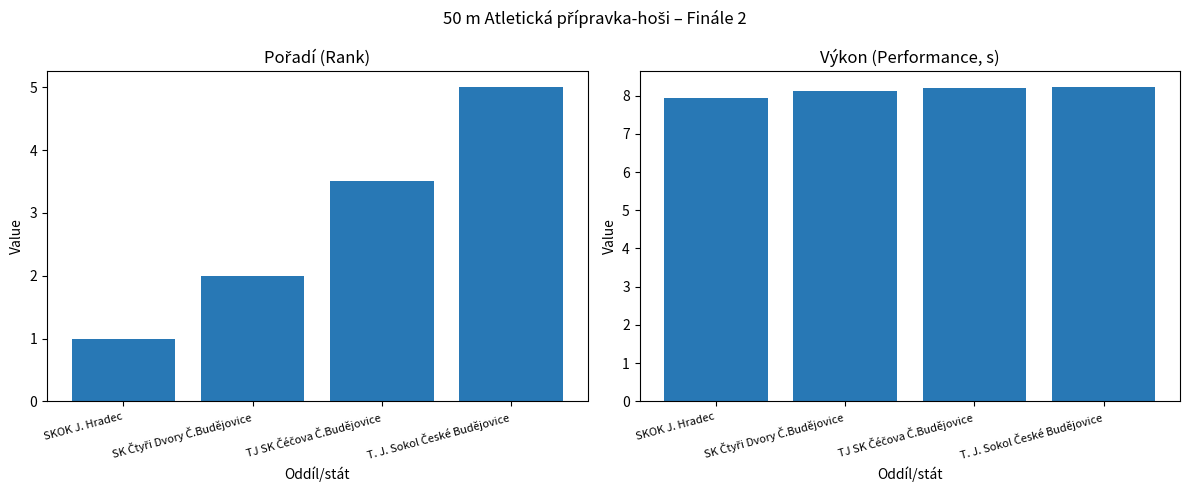

Reading left to right, extract all data points from this chart.

Pořadí: SKOK J. Hradec=1.0	SK Čtyři Dvory Č.Budějovice=2.0	TJ SK Čéčova Č.Budějovice=3.5	T. J. Sokol České Budějovice=5.0
Výkon: SKOK J. Hradec=8.0	SK Čtyři Dvory Č.Budějovice=8.1	TJ SK Čéčova Č.Budějovice=8.2	T. J. Sokol České Budějovice=8.2